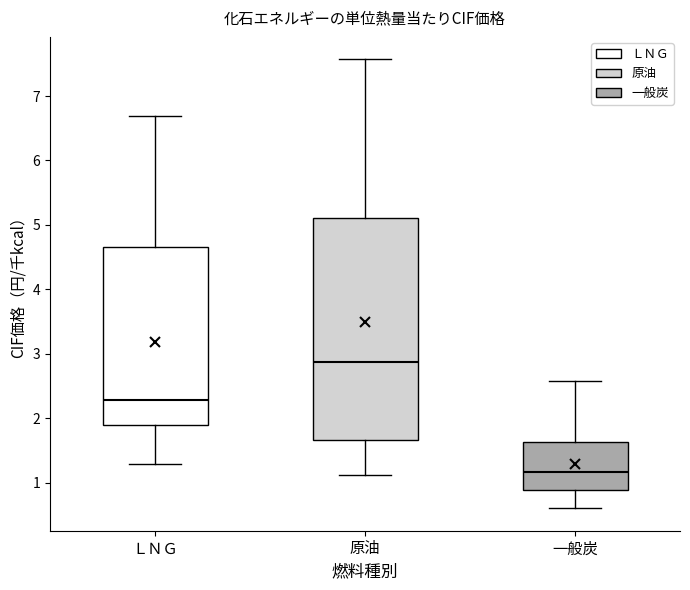

Reading left to right, transcribe this box plot: for each box, give where its median line is, the range the box spans, and where its two whiskers end, as read against the y-axis. The values are not printed on the chart, so give them approximately, as read against the axis.

ＬＮＧ: median 2.3, box 1.9 to 4.7, whiskers 1.3 to 6.7
原油: median 2.9, box 1.7 to 5.1, whiskers 1.1 to 7.6
一般炭: median 1.2, box 0.9 to 1.6, whiskers 0.6 to 2.6